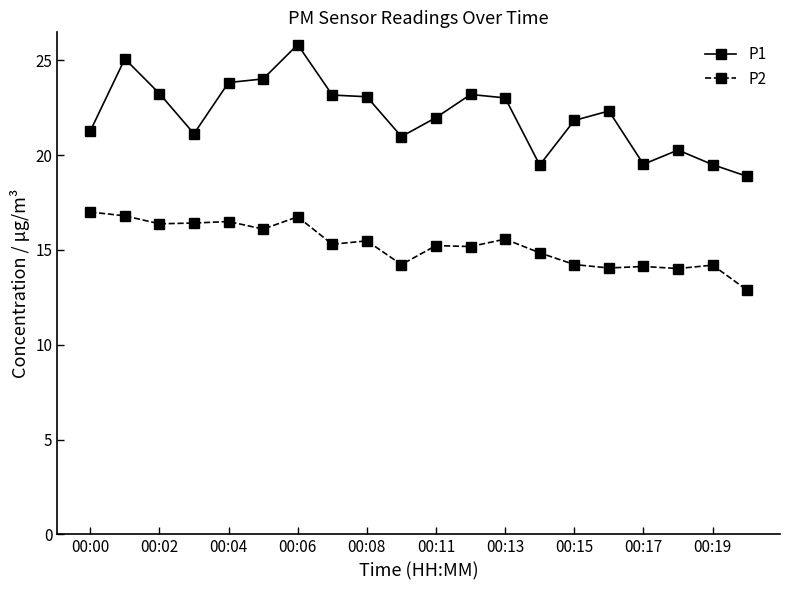

True or false: P2 has more than 2 interior local peaks.

True